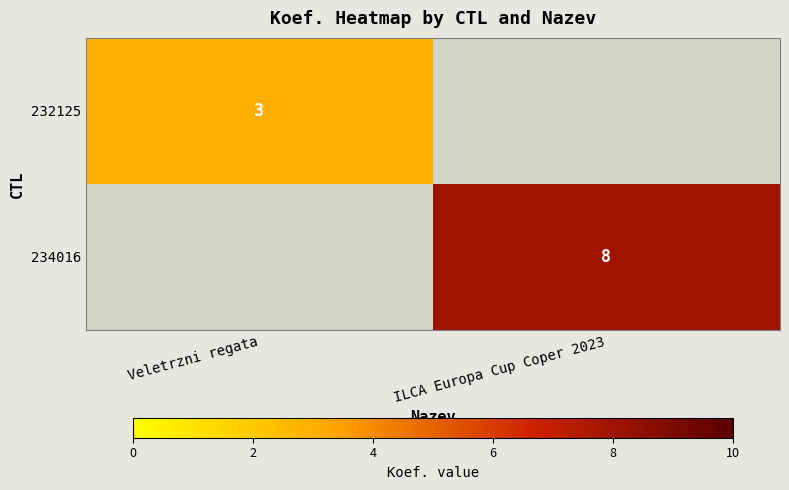

The 234016 series shows 11 at ILCA Europa Cup Coper 2023. True or false?

False